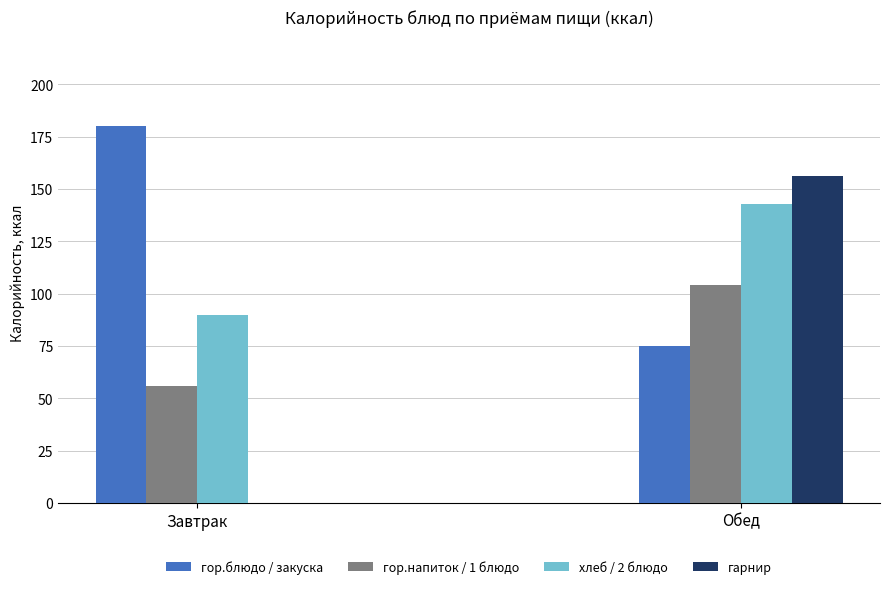

Which series changed the most between Завтрак and Обед?

гарнир